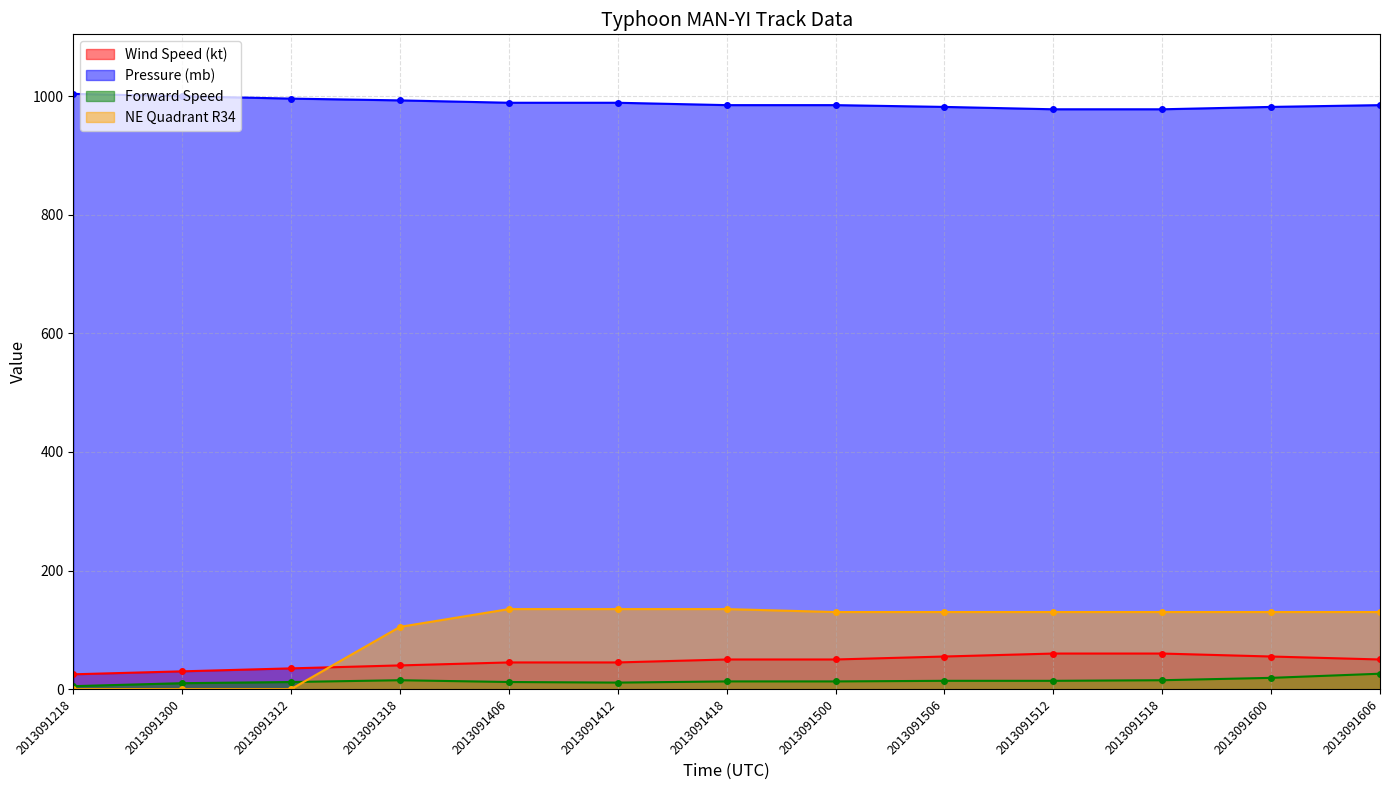

True or false: Forward Speed and Wind Speed (kt) intersect in this chart.

False